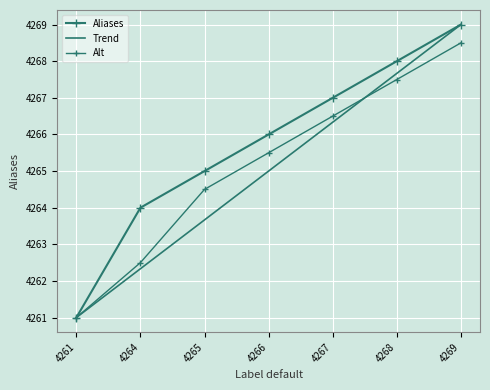

True or false: Aliases and Trend intersect in this chart.

False